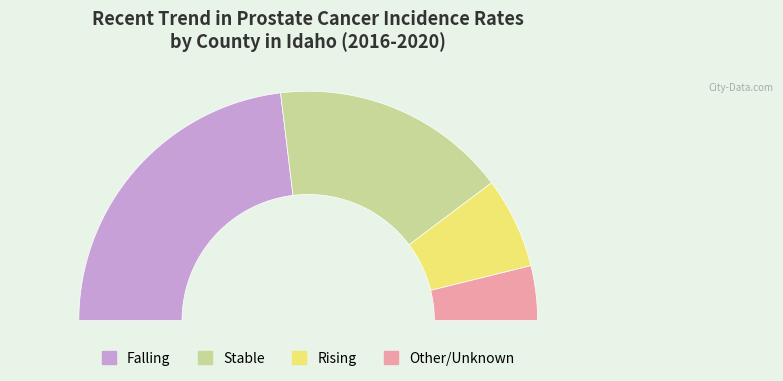

To the nearest percent, what portion does falling represent?

46%